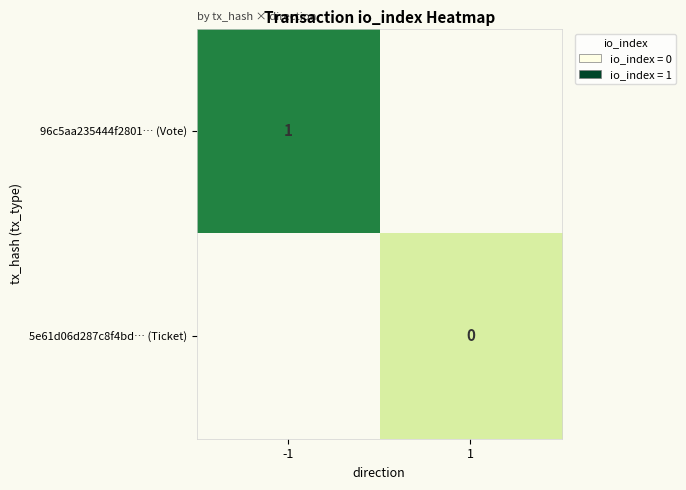

Is it true that 96c5aa235444f2801⋯ (Vote) equals 1 at -1?

True